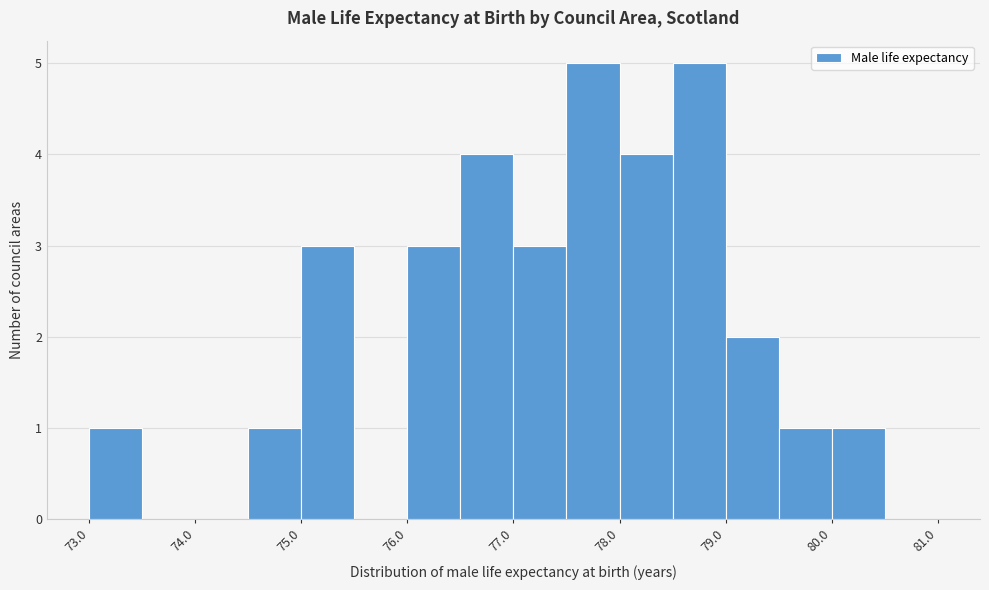

Reading left to right, list every bar in this chart as the range it spans on the x-axis followed by its height. The values are not printed on the chart, so give them approximately, as read against the axis.

73.0 to 73.5: 1
73.5 to 74.0: 0
74.0 to 74.5: 0
74.5 to 75.0: 1
75.0 to 75.5: 3
75.5 to 76.0: 0
76.0 to 76.5: 3
76.5 to 77.0: 4
77.0 to 77.5: 3
77.5 to 78.0: 5
78.0 to 78.5: 4
78.5 to 79.0: 5
79.0 to 79.5: 2
79.5 to 80.0: 1
80.0 to 80.5: 1
80.5 to 81.0: 0